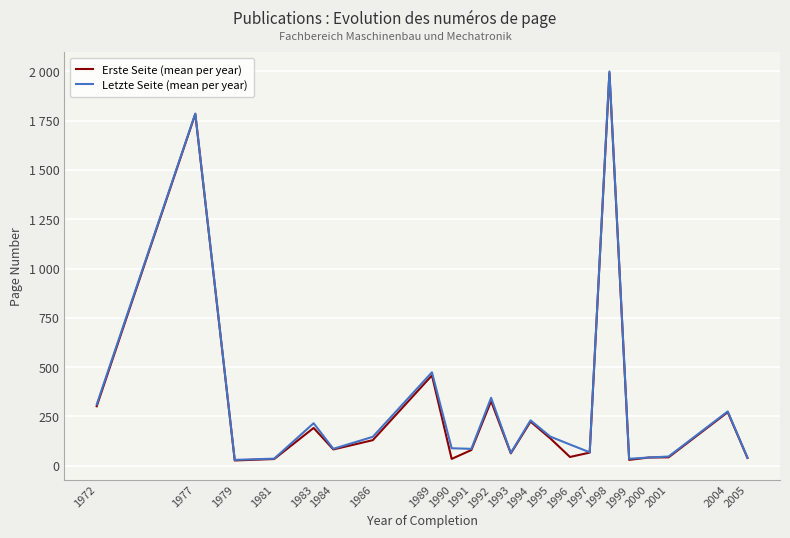

Is the value of Letzte Seite (mean per year) at 1993 greater than the value of Erste Seite (mean per year) at 1986?

No